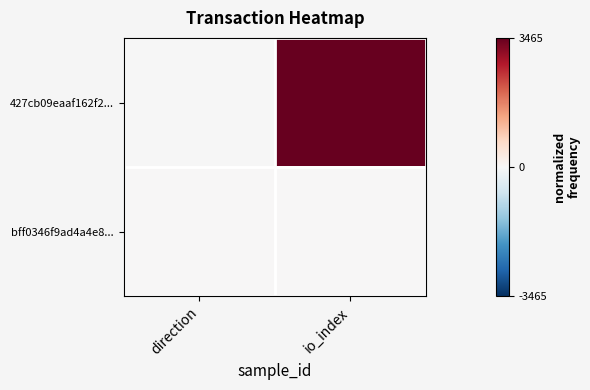

Rank the series at direction from highest to lowest value.

bff0346f9ad4a4e8..., 427cb09eaaf162f2...